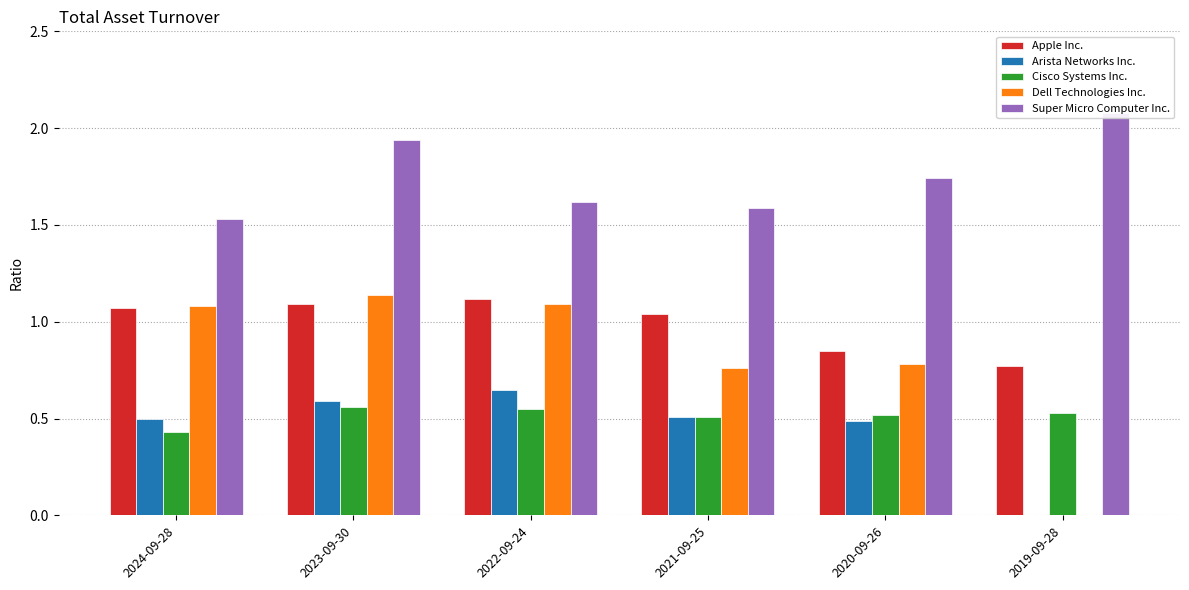

Which has a higher value, 2023-09-30 or 2021-09-25?

2023-09-30